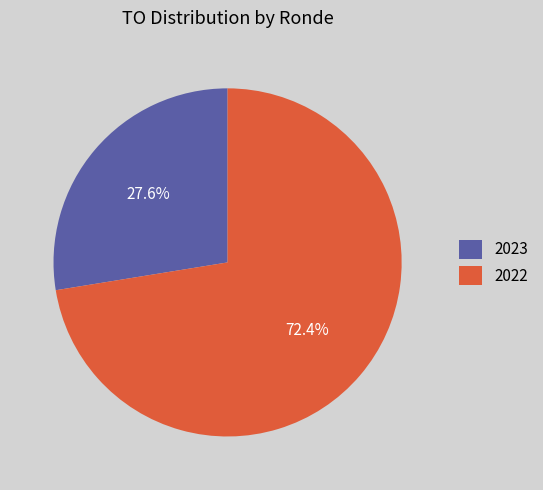

Which category has the biggest portion of the pie?

2022